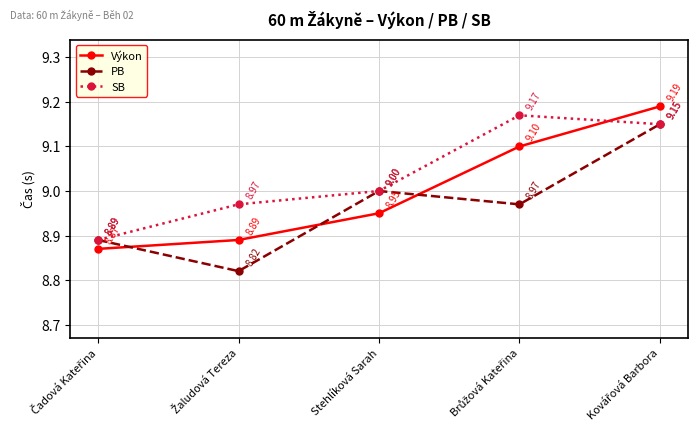

How many interior local peaks does the SB series have?

1